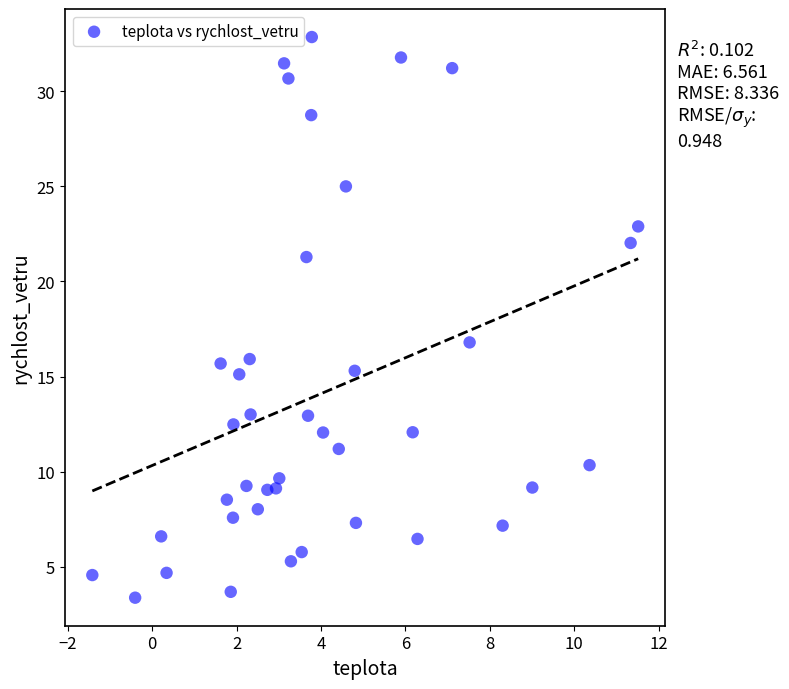

What is the range of X values (max minus min)?

12.9